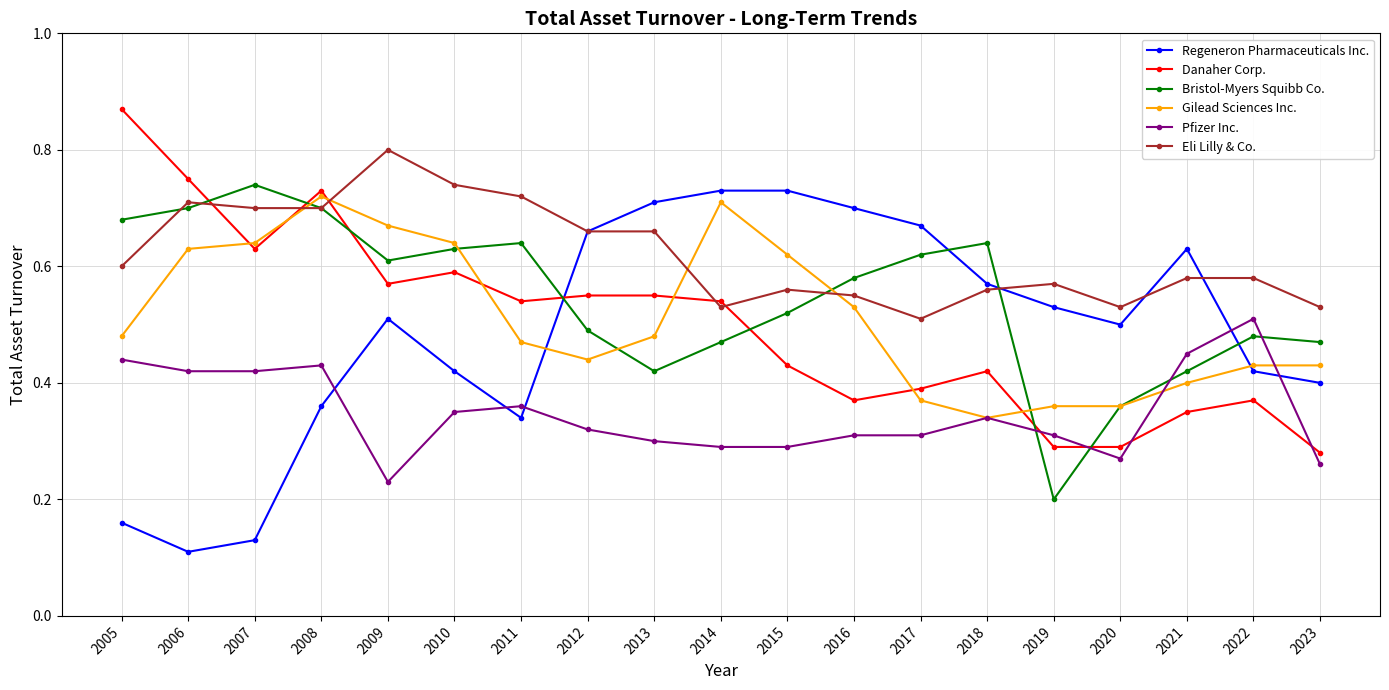

Count the Gilead Sciences Inc. values in the range 0 to 1.

19